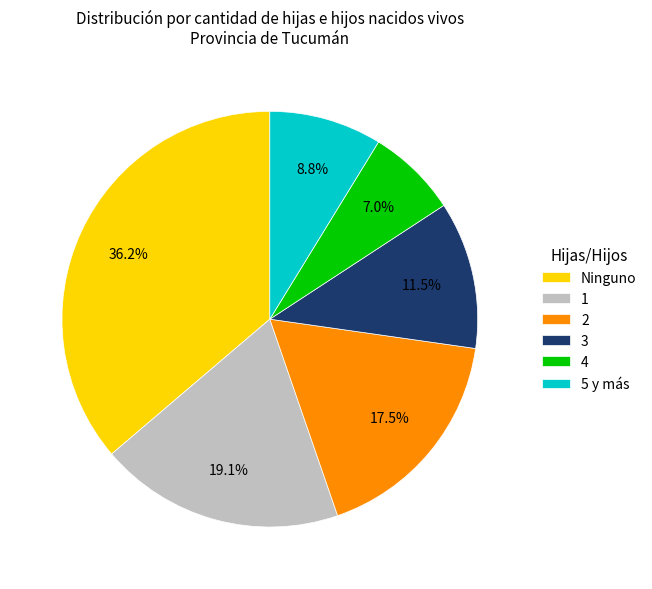

What is the ratio of the value at 2 to the value at 5 y más?

2.0